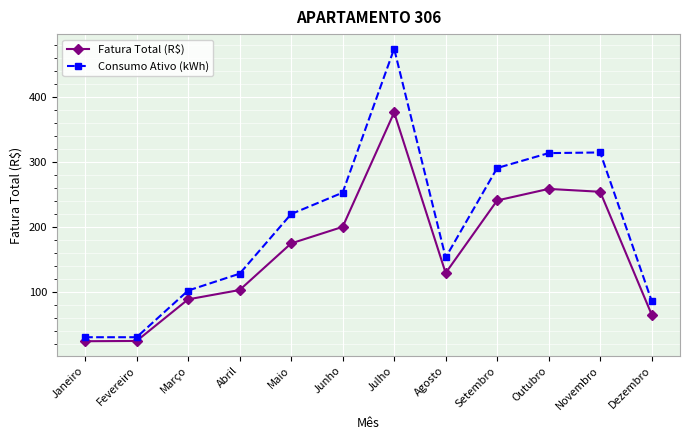

What is the label of the 4th point from the right?

Setembro